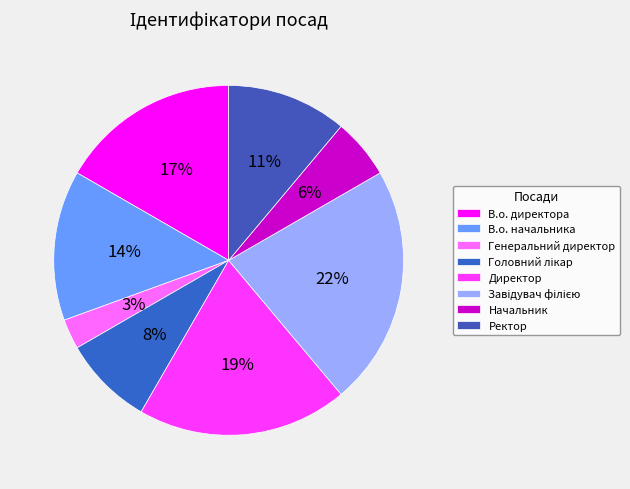

How many slices are in this pie chart?

8